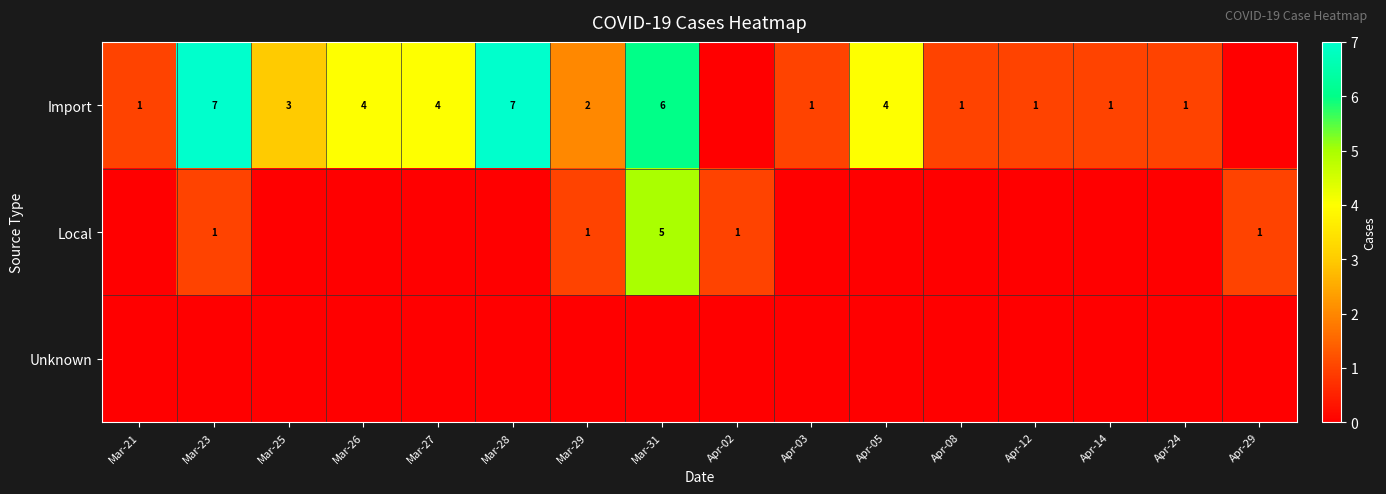

True or false: Local has a value of 2 at Mar-23.

False